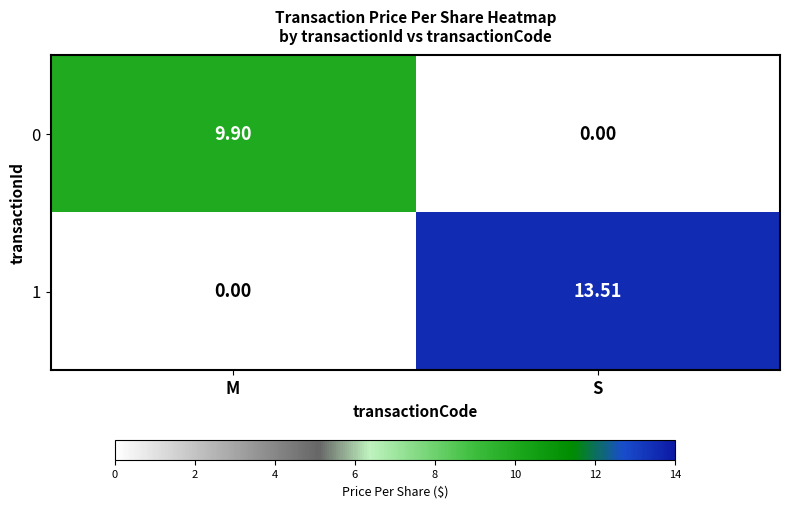

Rank the series at M from highest to lowest value.

0, 1